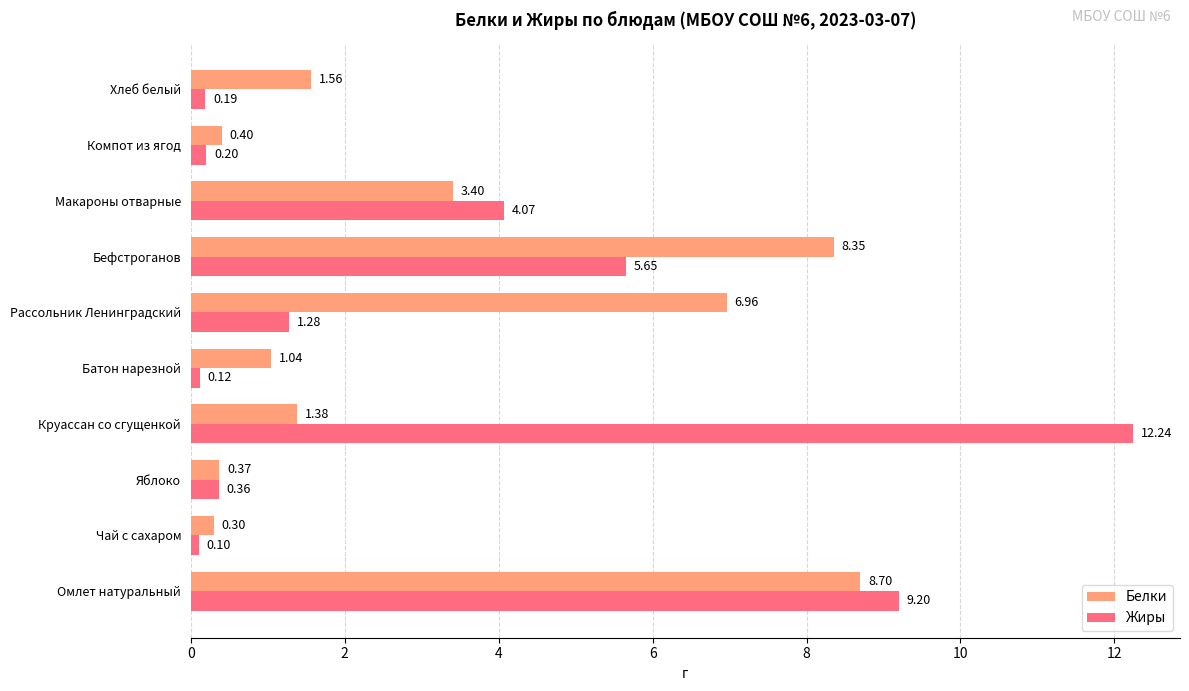

At how many categories does at least one series exceed 2?

5